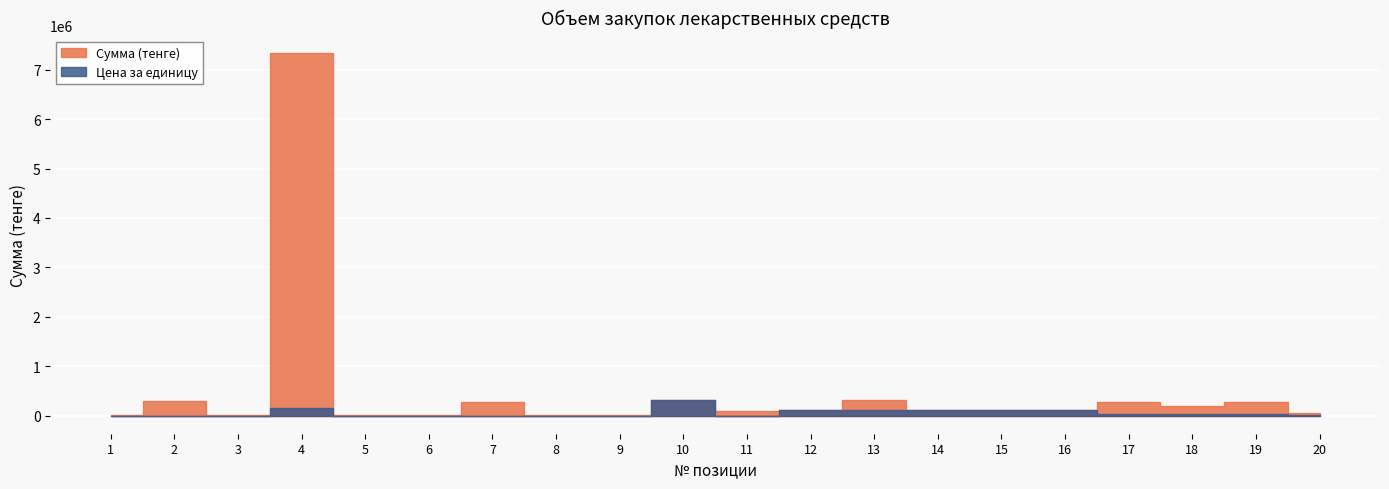

What value does the Сумма (тенге) series have at 2?

305150.0